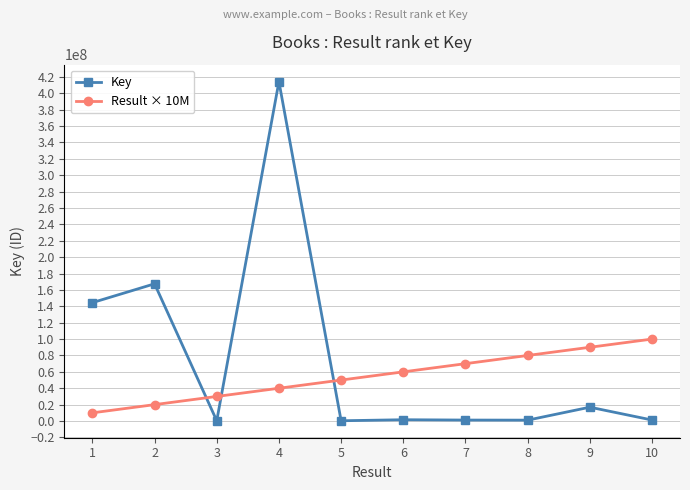

What is the maximum value shown in the chart?

414175204